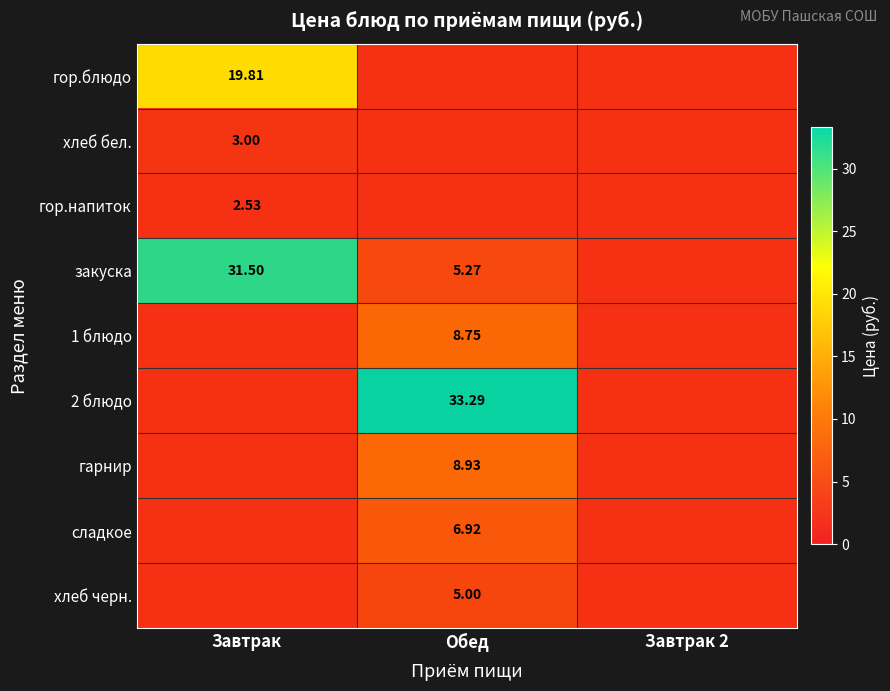

At which category does the chart reach its minimum across all series?

Завтрак